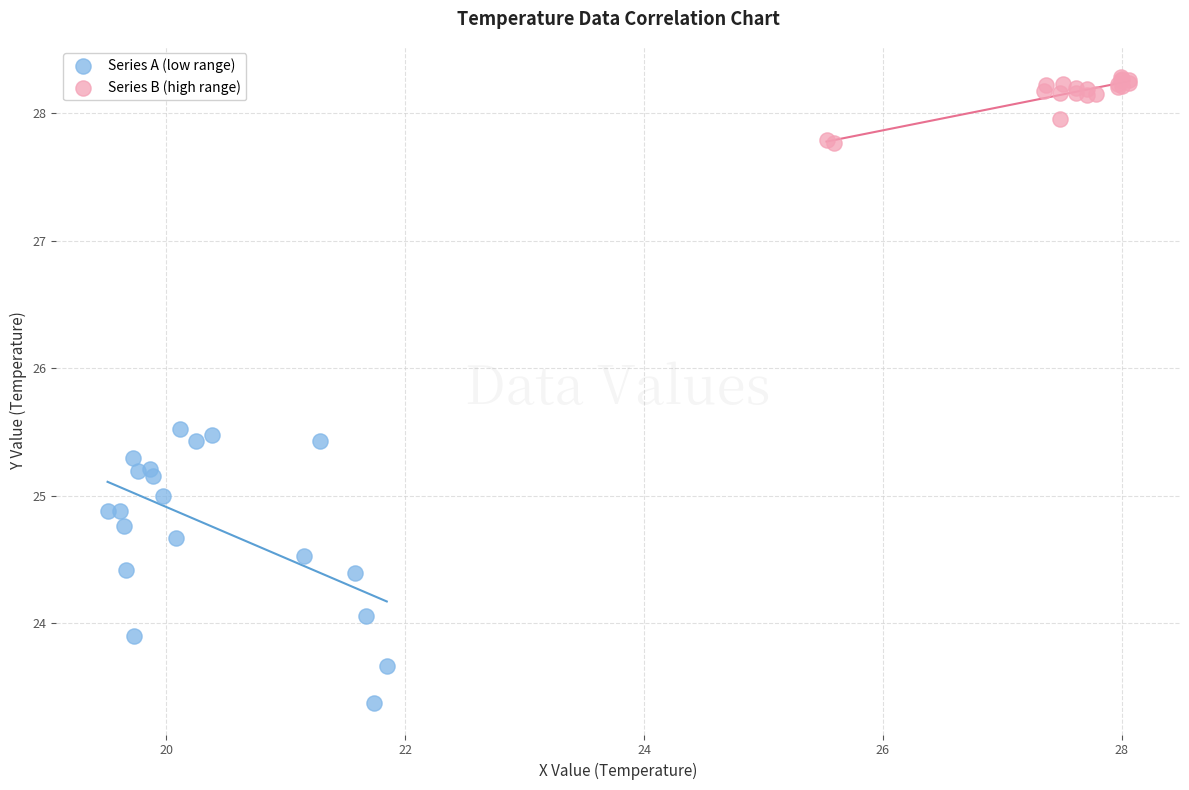

Which series reaches the maximum Y coordinate?

Series B (high range)